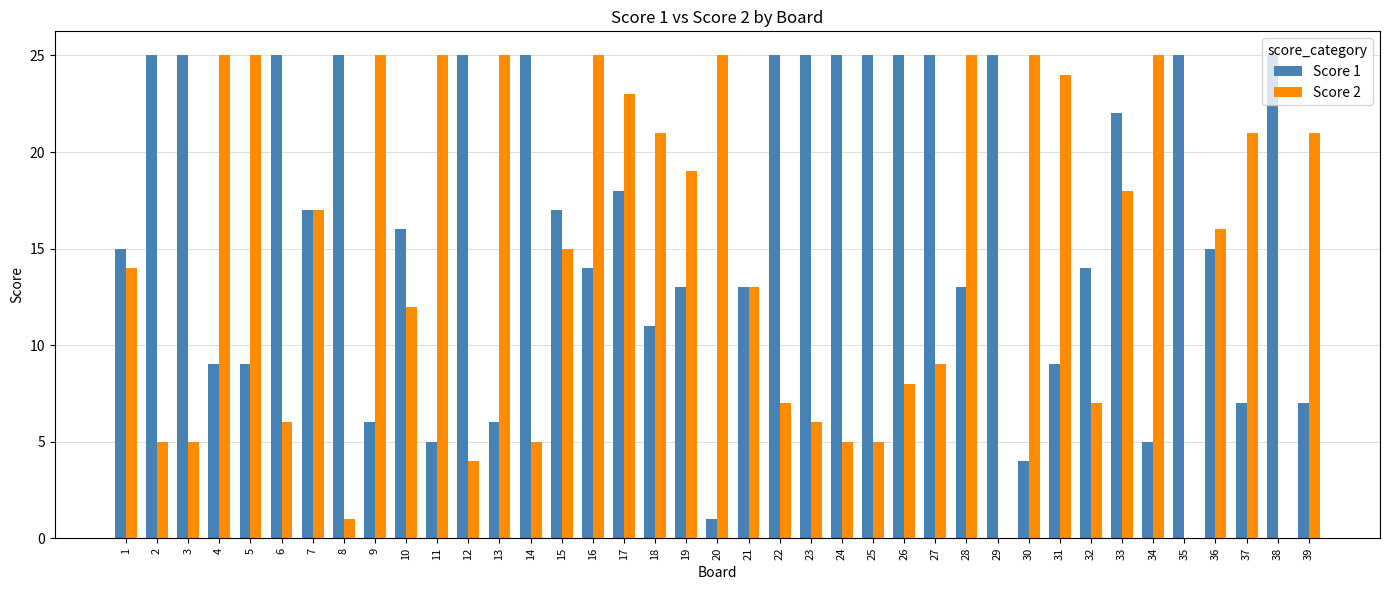

Between 12 and 29, which series saw the biggest shift?

Score 2